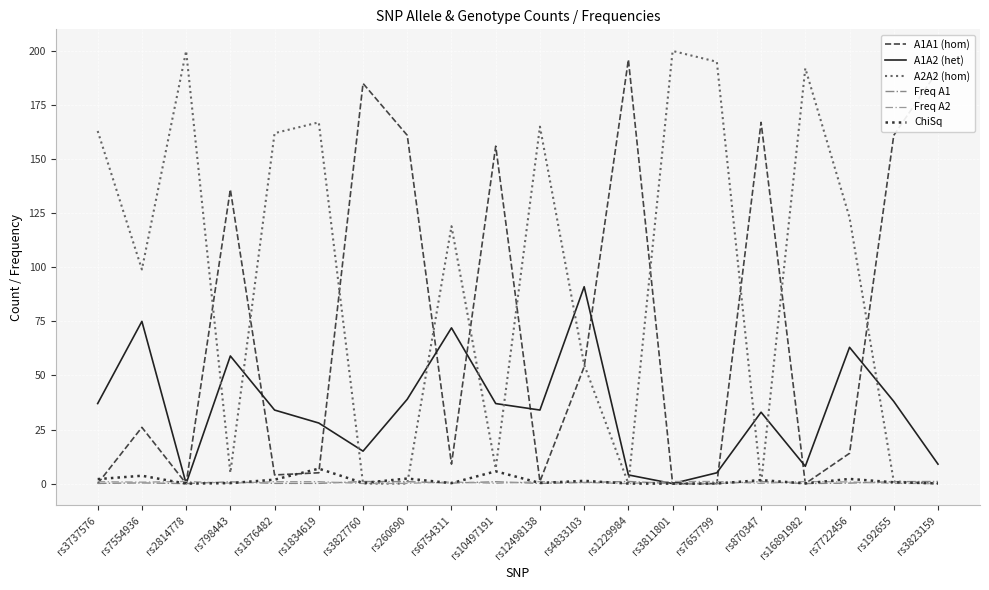

At which category does A1A1 (hom) reach its first local peak?

rs7554936